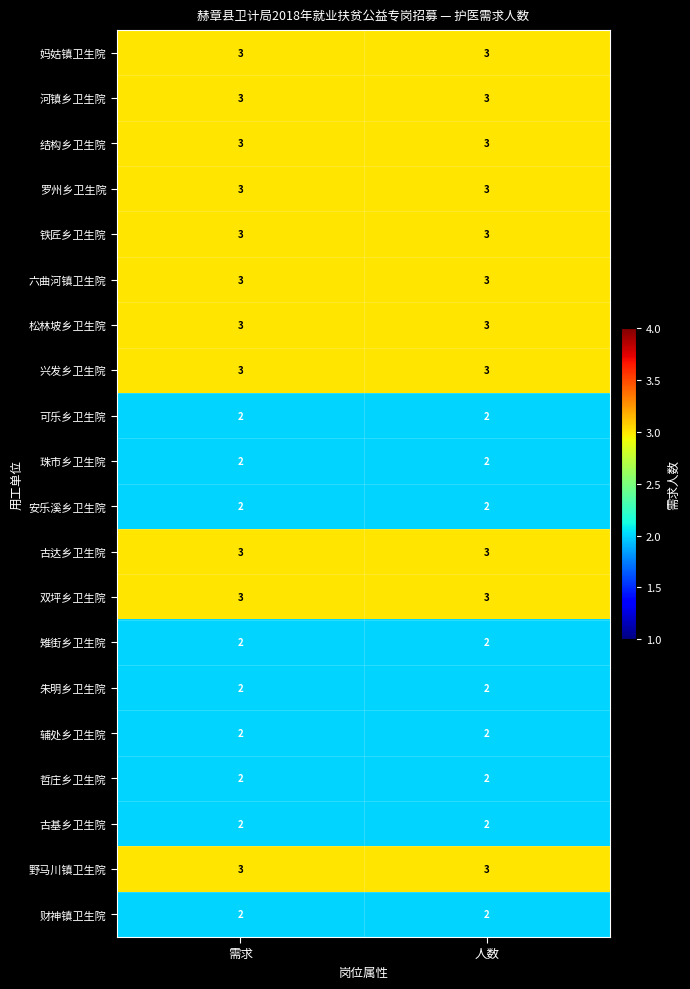

What is the sum of all 妈姑镇卫生院 values?

6